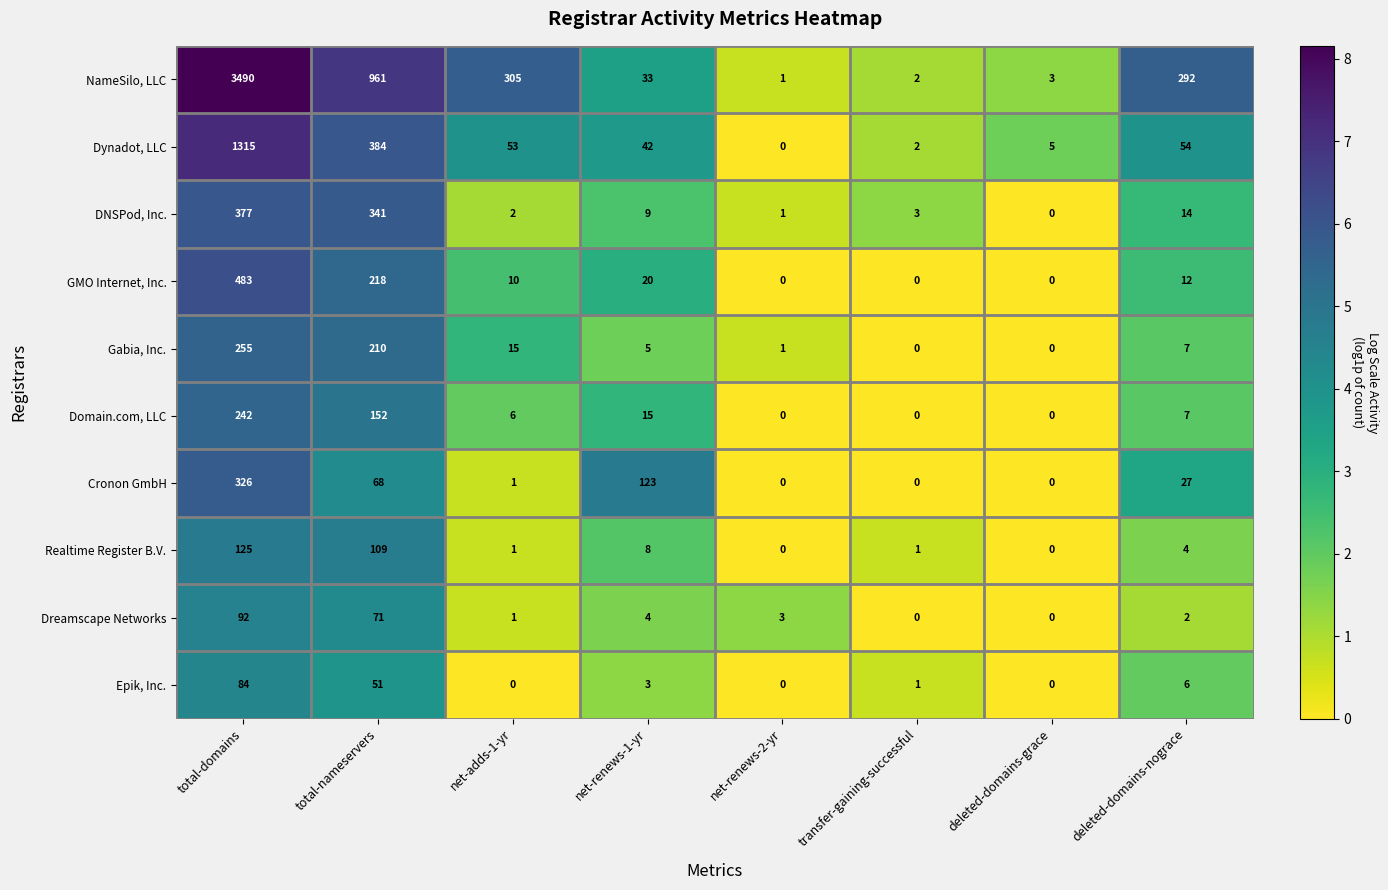

Which series has the largest total across all categories?

NameSilo, LLC